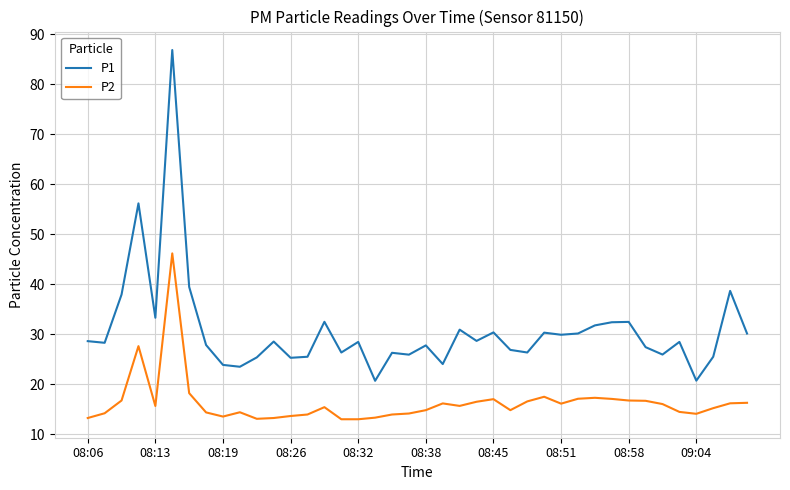

Which series has the widest spread of values?

P1